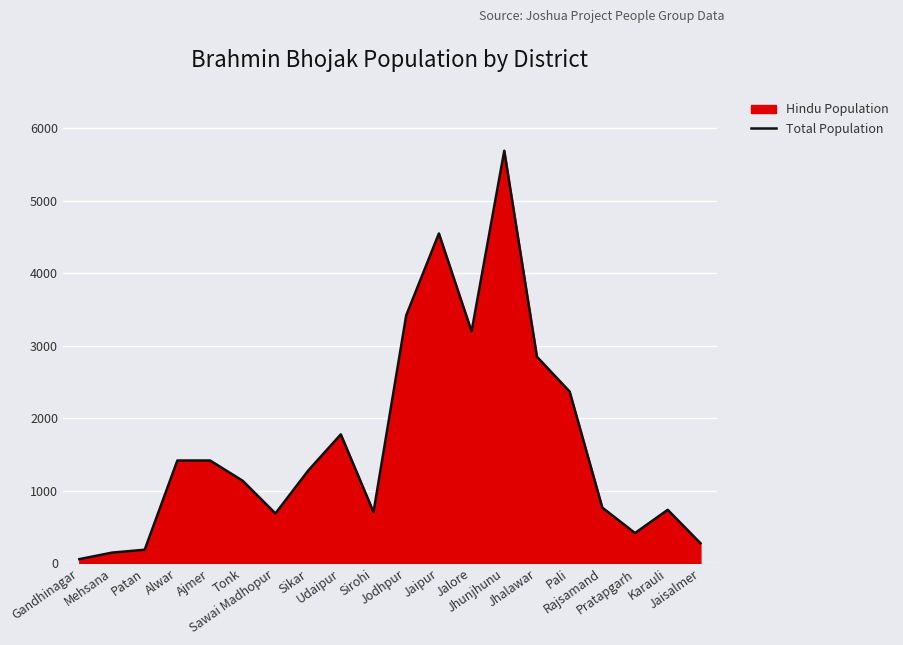

How many points are higher than both their immediate neighbors (excluding endpoints)?

4